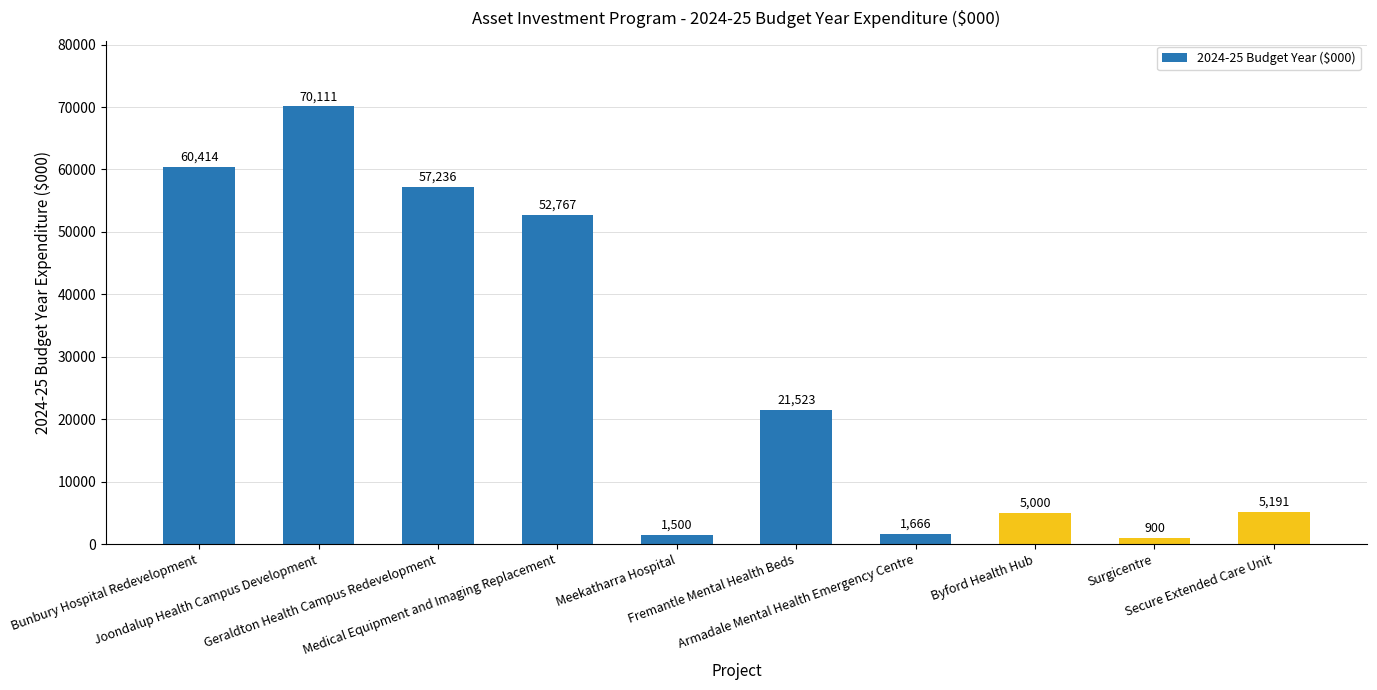

Where does the data first go above 21523?

Bunbury Hospital Redevelopment